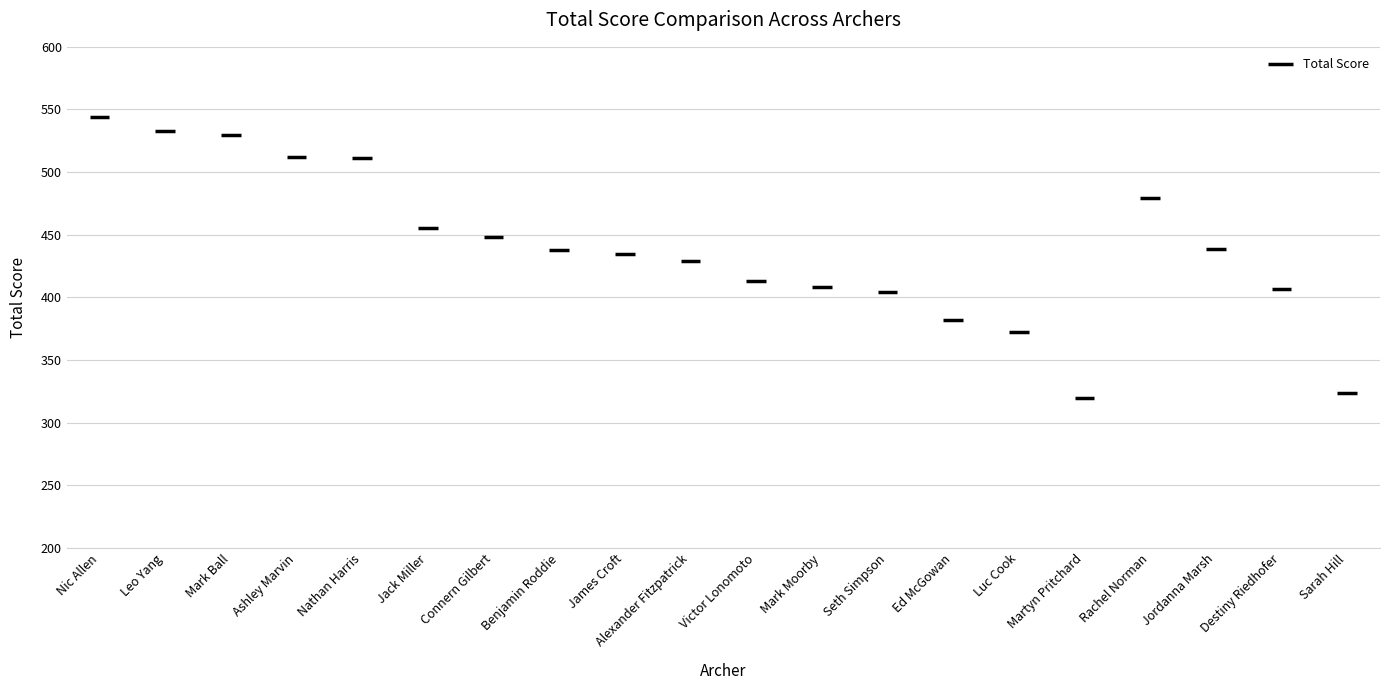

What is the average value?

439